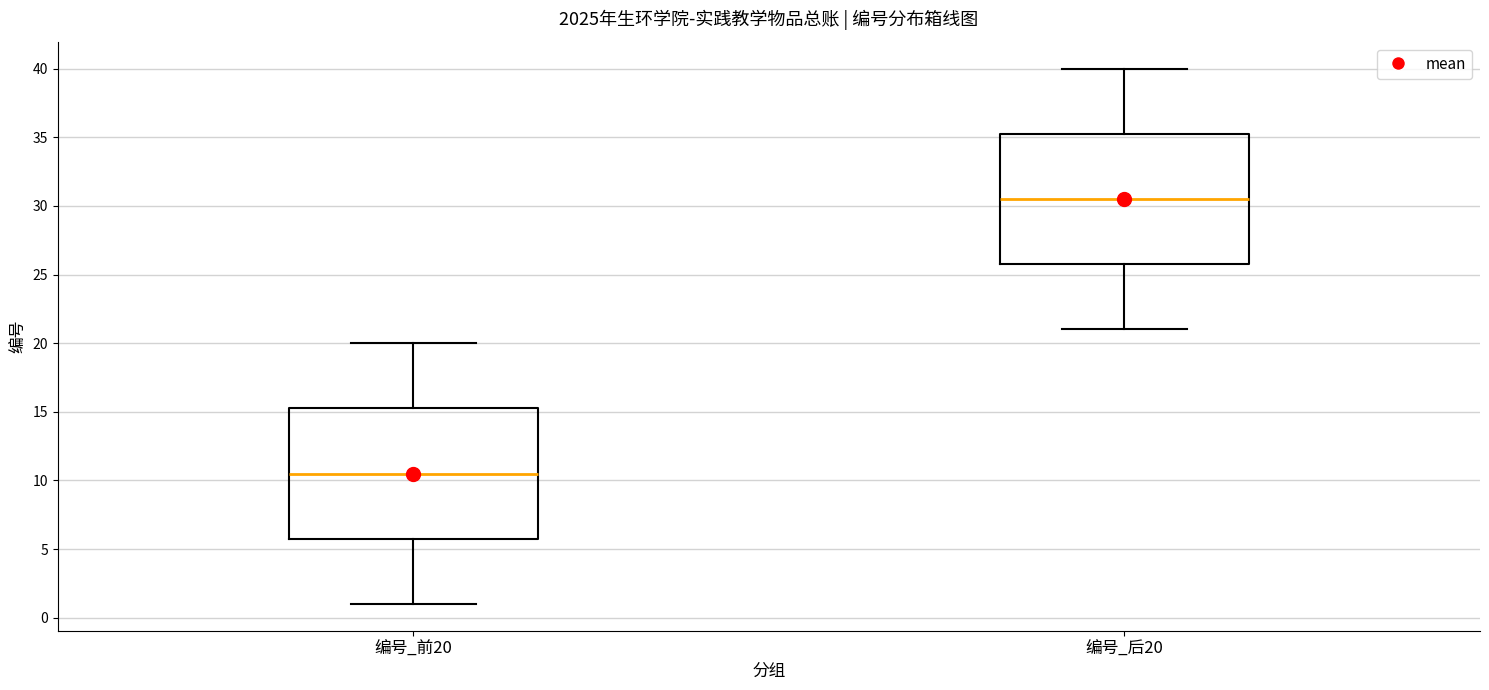

Reading left to right, read every box against the y-axis: the position of its median line, the range the box covers, and the ends of its whiskers. The values are not printed on the chart, so give them approximately, as read against the axis.

编号_前20: median 10.5, box 6.0 to 15.5, whiskers 1.0 to 20.0
编号_后20: median 30.5, box 26.0 to 35.5, whiskers 21.0 to 40.0